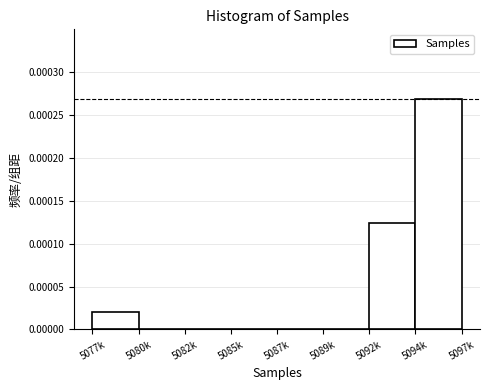

Between 5092k and 5080k, which is larger?

5092k